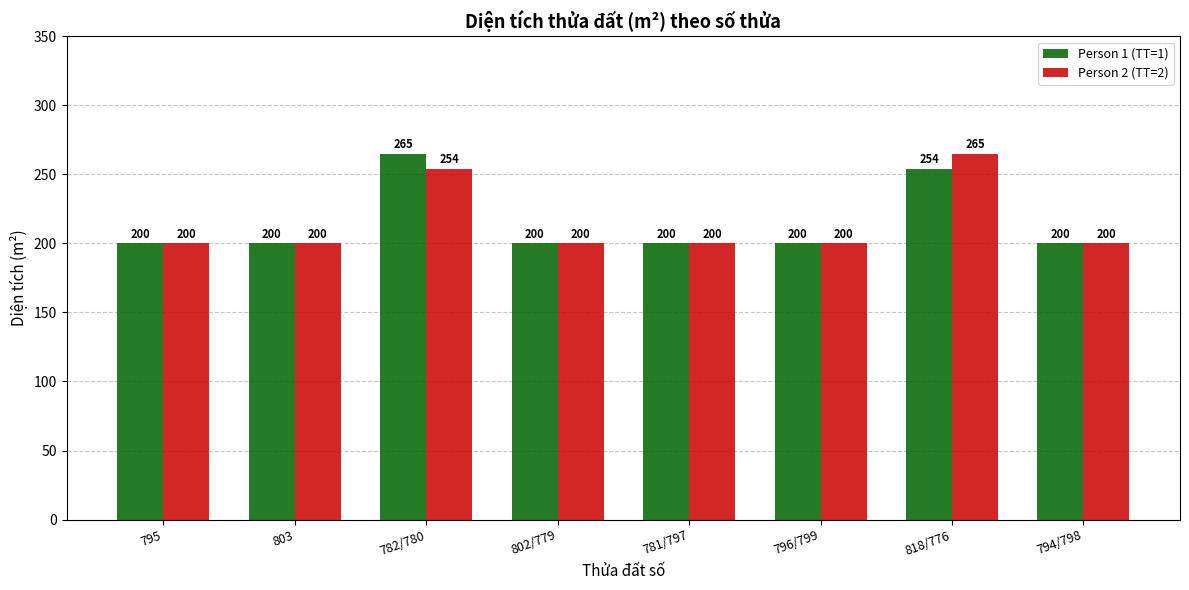

The value of Person 1 (TT=1) at 796/799 is 200. True or false?

True